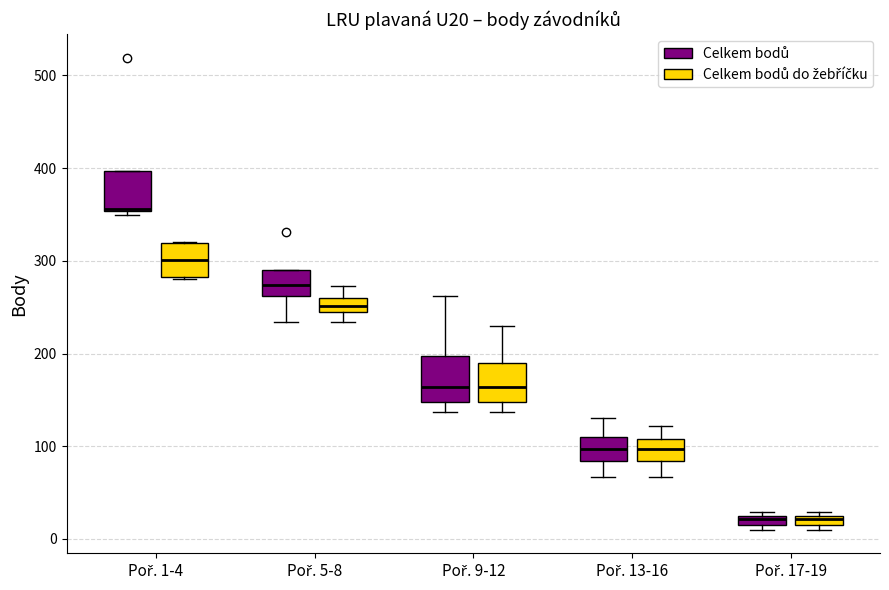

Where does the upper whisker of the box for Poř. 9-12 (Celkem bodů do žebříčku) end on the y-axis? The values are not printed on the chart, so give them approximately, as read against the axis.

230